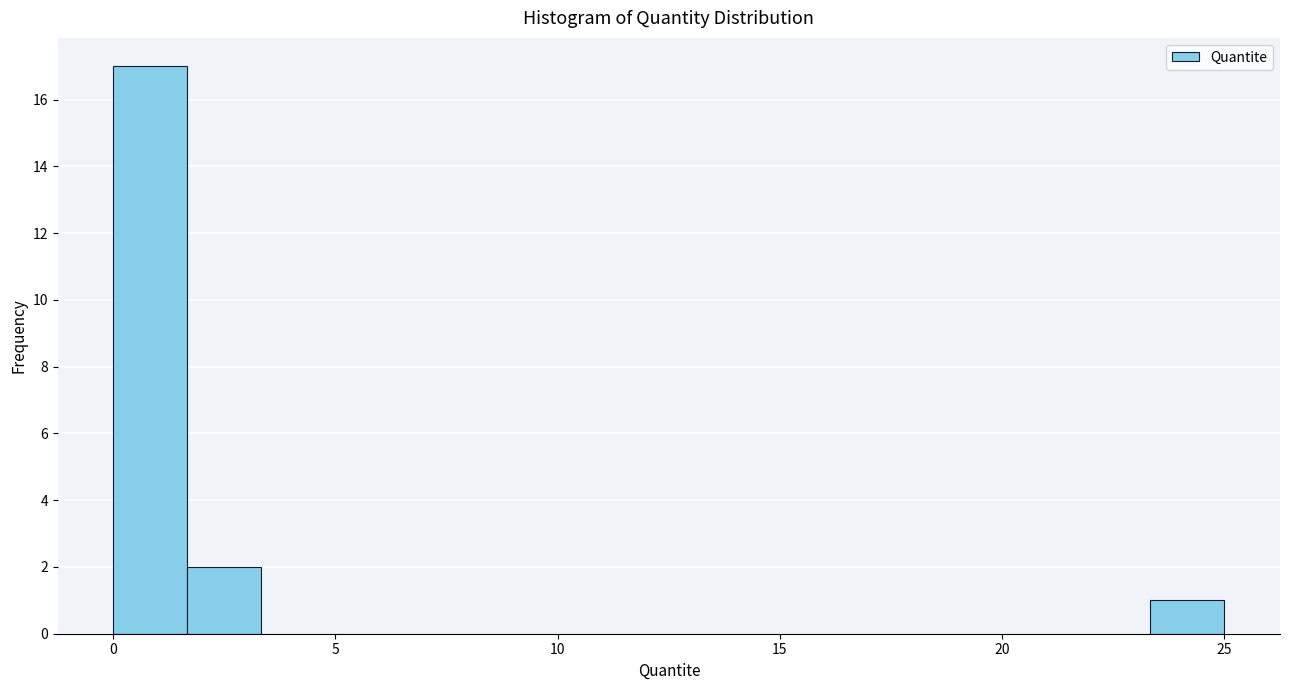

Around what value on the x-axis is the tallest bar? Give the approximate position of its centre, as read against the axis.

1.0